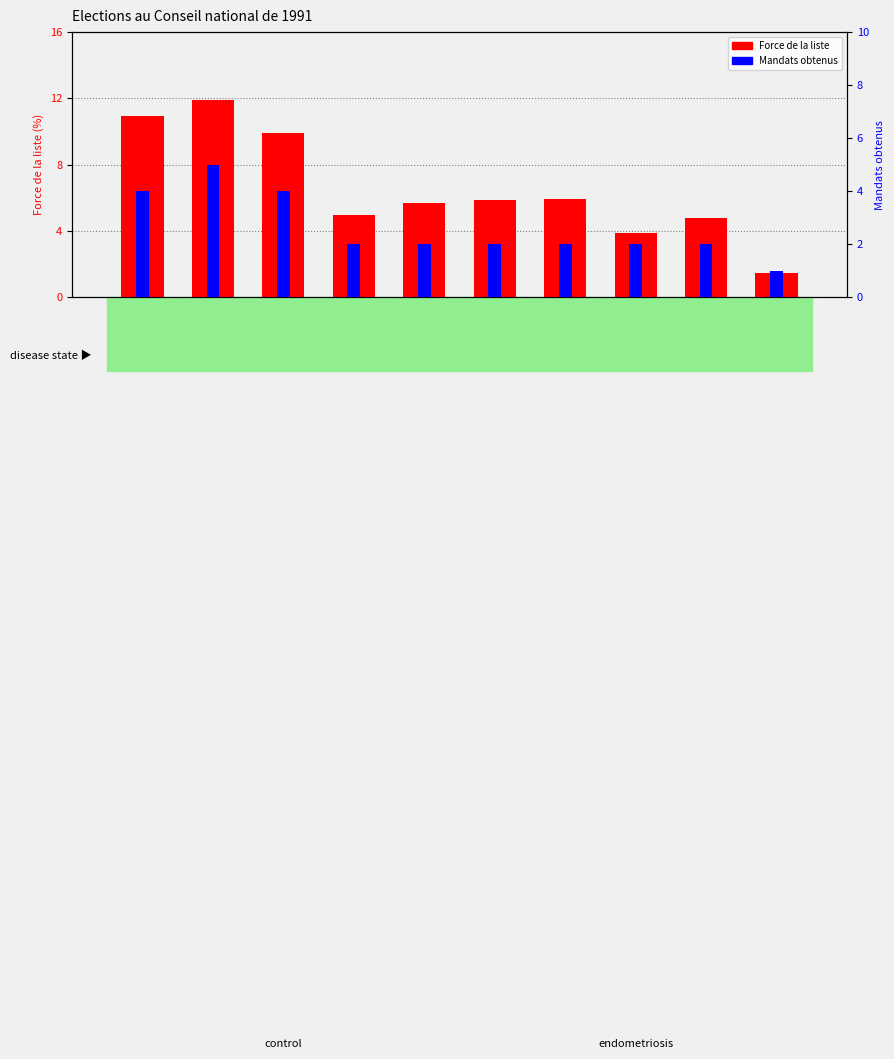

Which series changed the most between PDC and AdI?

Force de la liste